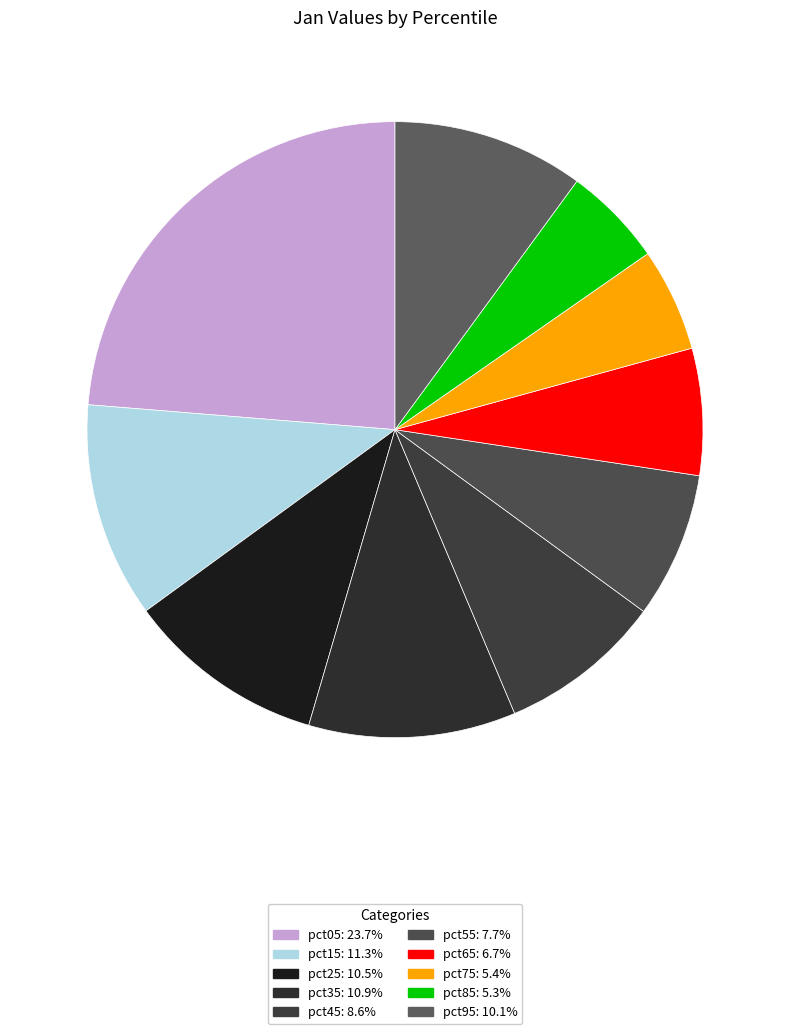

How many segments does this pie chart have?

10